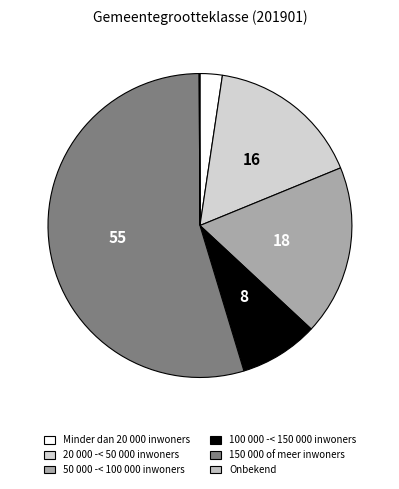

To the nearest percent, what is the difference between the largest and smallest slice percentages?

55%